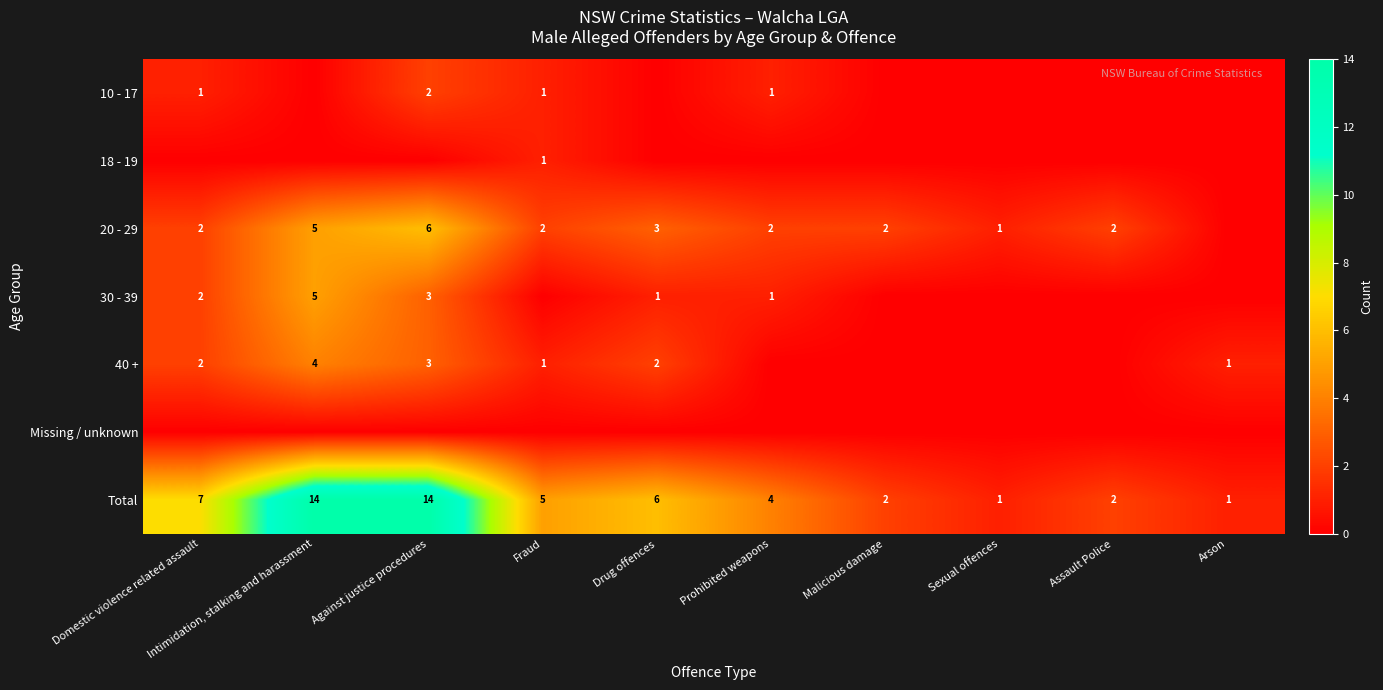

Where is Total nearest to the value 7?

Domestic violence related assault